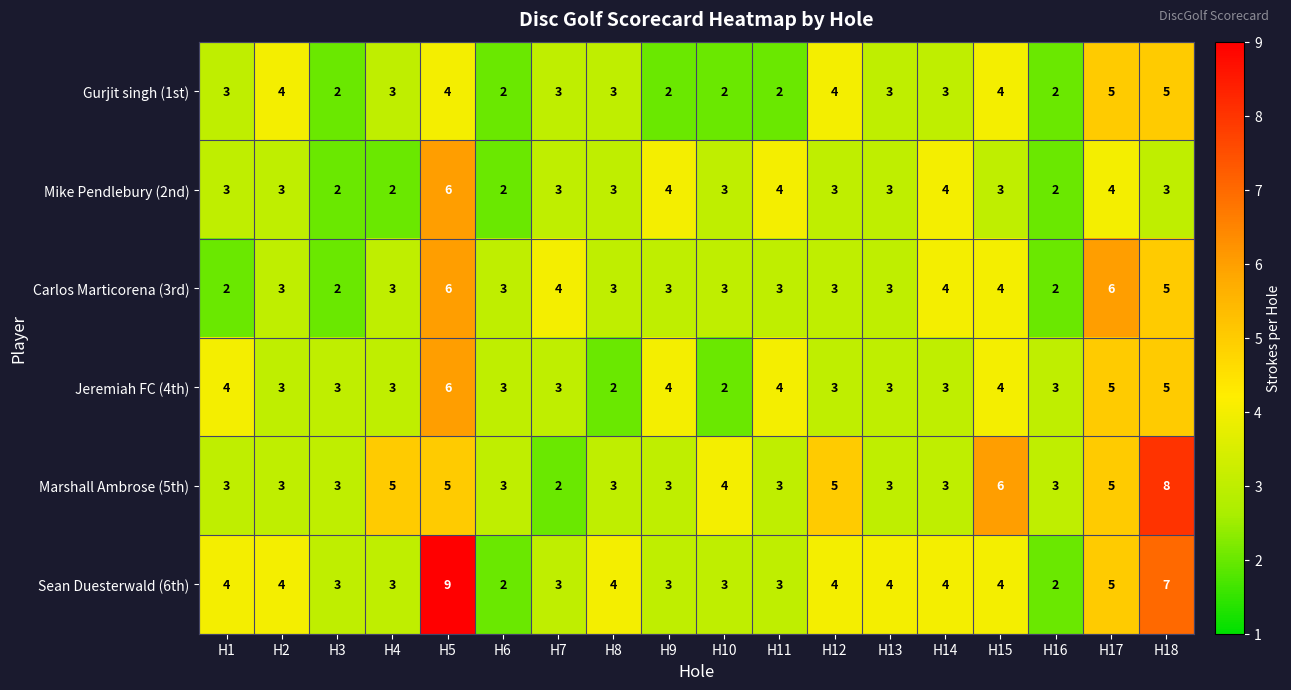

What is the sum of all Sean Duesterwald (6th) values?

71